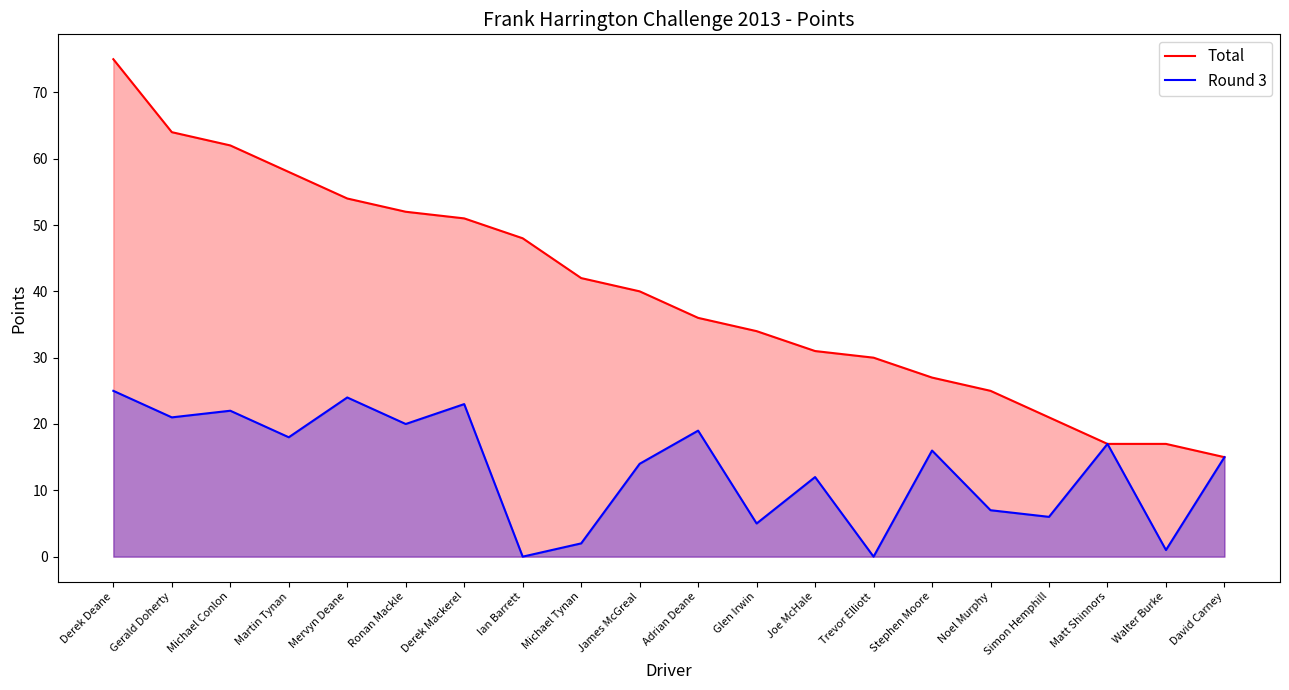

Reading left to right, list all the values displayed in this chart.

Total: Derek Deane=75	Gerald Doherty=64	Michael Conlon=62	Martin Tynan=58	Mervyn Deane=54	Ronan Mackle=52	Derek Mackerel=51	Ian Barrett=48	Michael Tynan=42	James McGreal=40	Adrian Deane=36	Glen Irwin=34	Joe McHale=31	Trevor Elliott=30	Stephen Moore=27	Noel Murphy=25	Simon Hemphill=21	Matt Shinnors=17	Walter Burke=17	David Carney=15
Round 3: Derek Deane=25	Gerald Doherty=21	Michael Conlon=22	Martin Tynan=18	Mervyn Deane=24	Ronan Mackle=20	Derek Mackerel=23	Ian Barrett=0	Michael Tynan=2	James McGreal=14	Adrian Deane=19	Glen Irwin=5	Joe McHale=12	Trevor Elliott=0	Stephen Moore=16	Noel Murphy=7	Simon Hemphill=6	Matt Shinnors=17	Walter Burke=1	David Carney=15